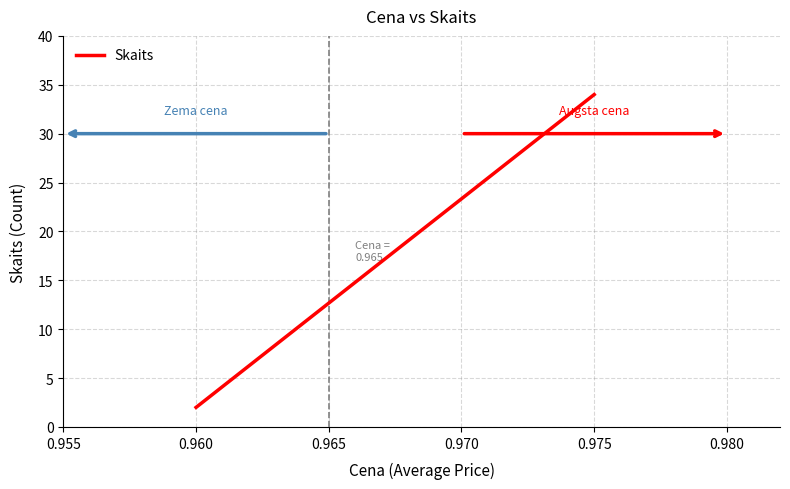

How many lines are shown in the chart?

1